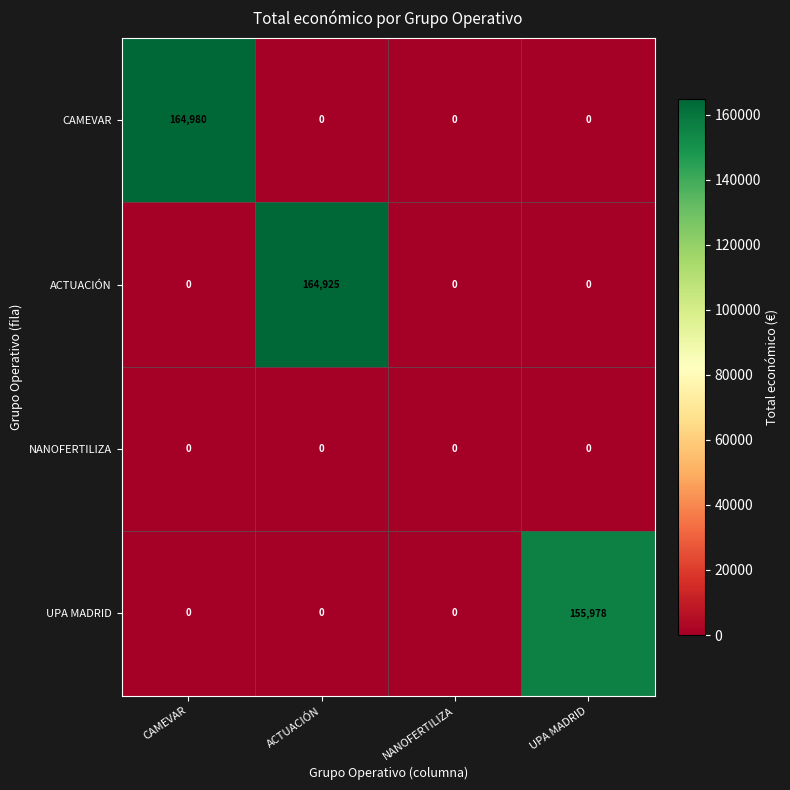

True or false: UPA MADRID has a value of 0 at CAMEVAR.

True